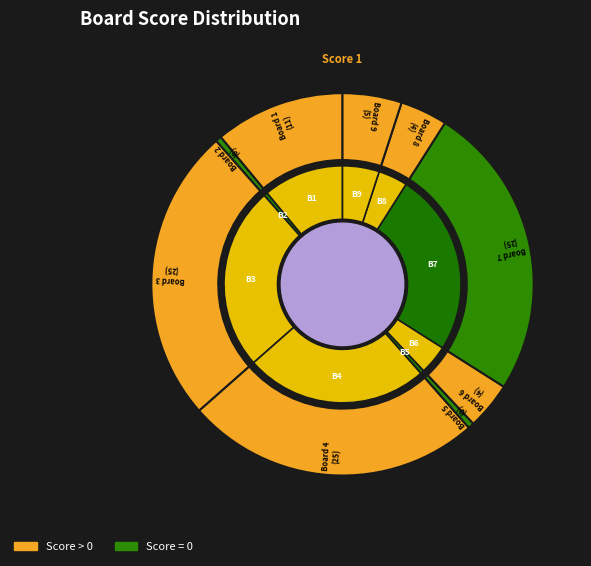

Is there any slice that represents more than half of the pie?

No